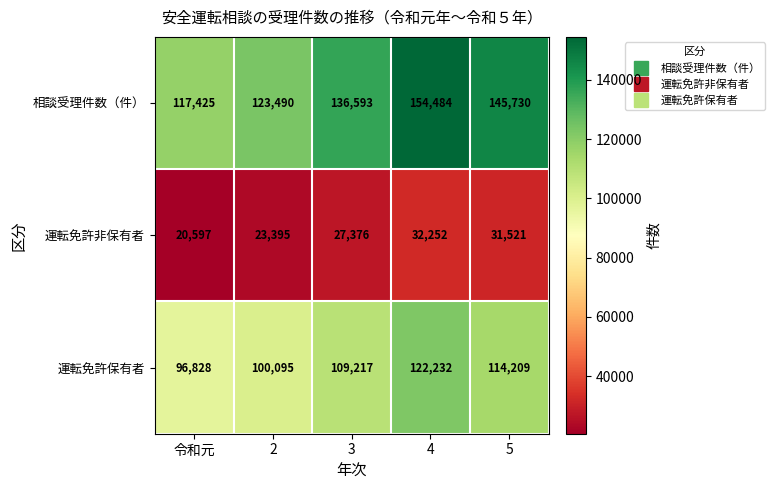

Reading right to left, extract all data points from this chart.

相談受理件数（件）: 145730	154484	136593	123490	117425
運転免許非保有者: 31521	32252	27376	23395	20597
運転免許保有者: 114209	122232	109217	100095	96828